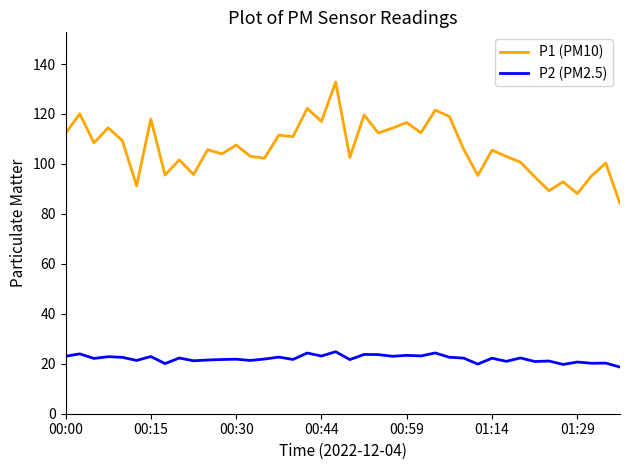

What is the difference between the second highest and second lowest values in the P1 (PM10) series?

34.1